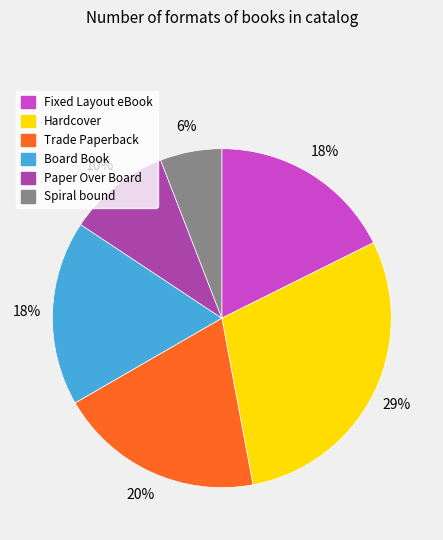

Does Fixed Layout eBook represent more than half of the total?

No